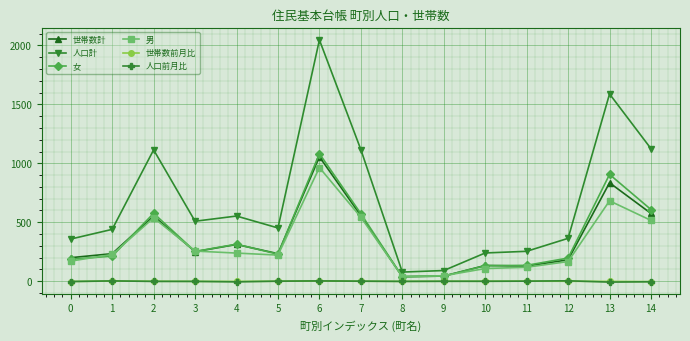

At which category is the sum across all series the highest?

6